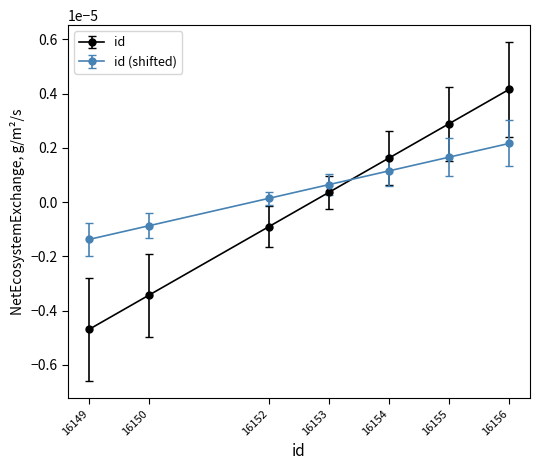

Where is id nearest to the value 0?

16153